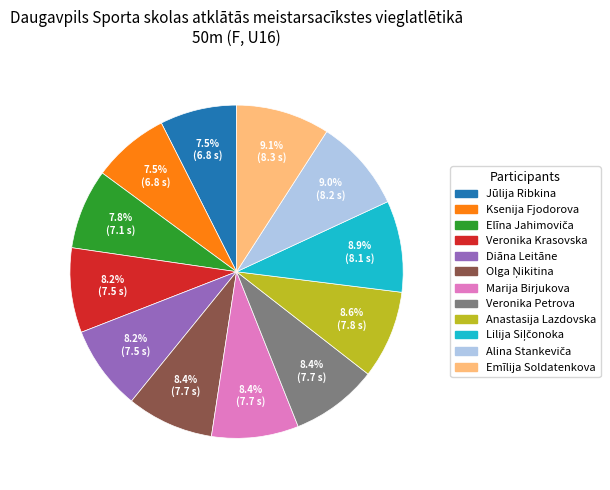

To the nearest percent, what is the average slice percentage?

8%